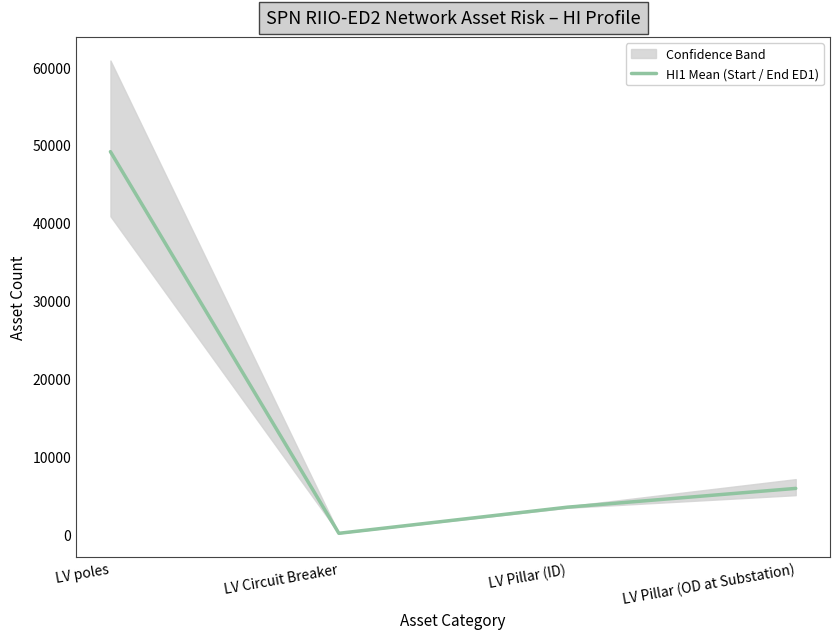

At which category does the chart reach its peak across all series?

LV poles